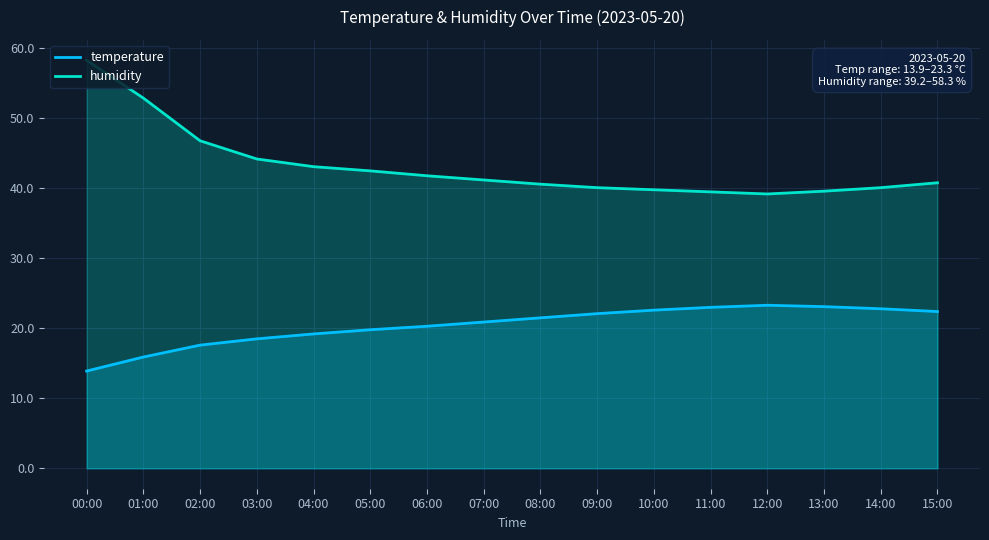

True or false: humidity has a value of 39.2 at 12:00.

True